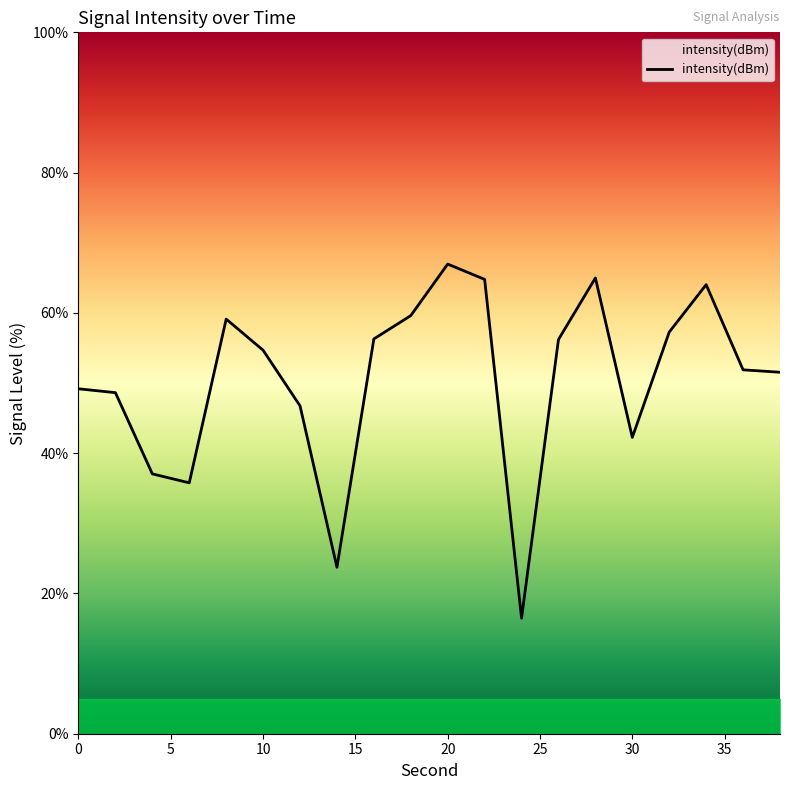

What is the difference between the maximum and minimum values?

50.5